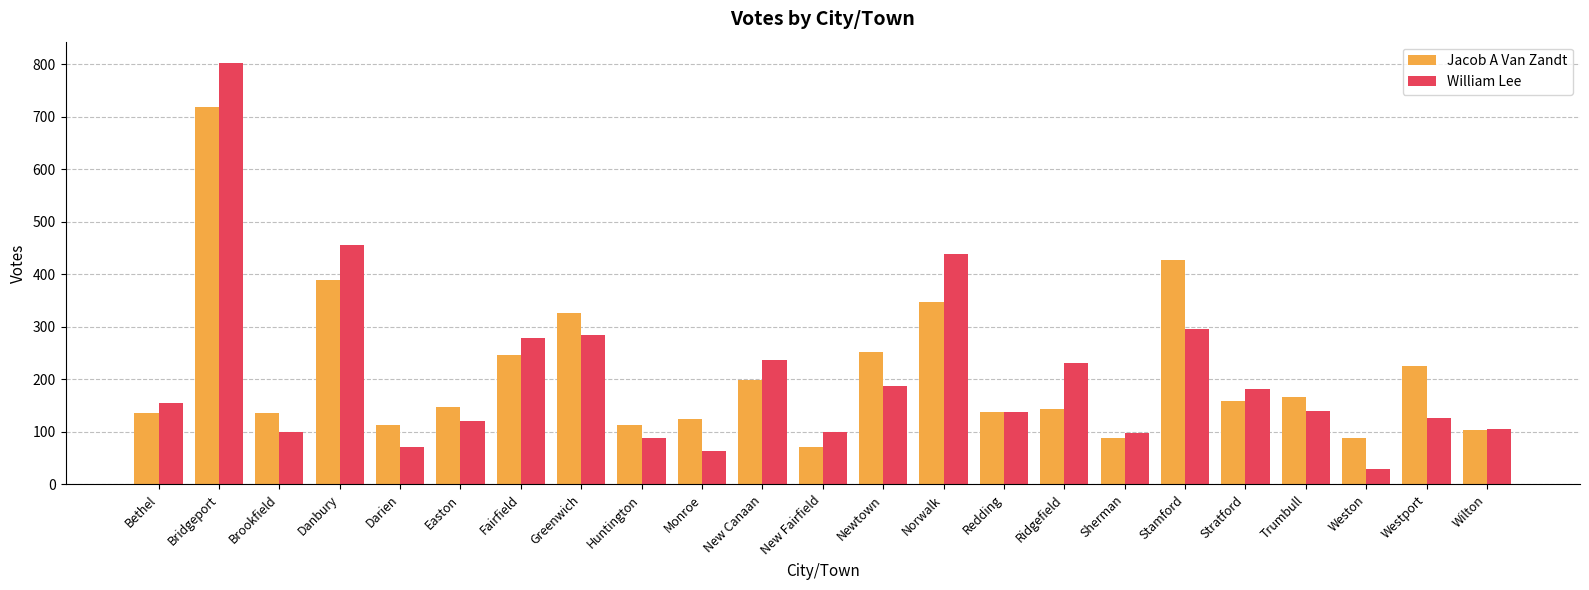

What are all the series names shown in the legend?

Jacob A Van Zandt, William Lee